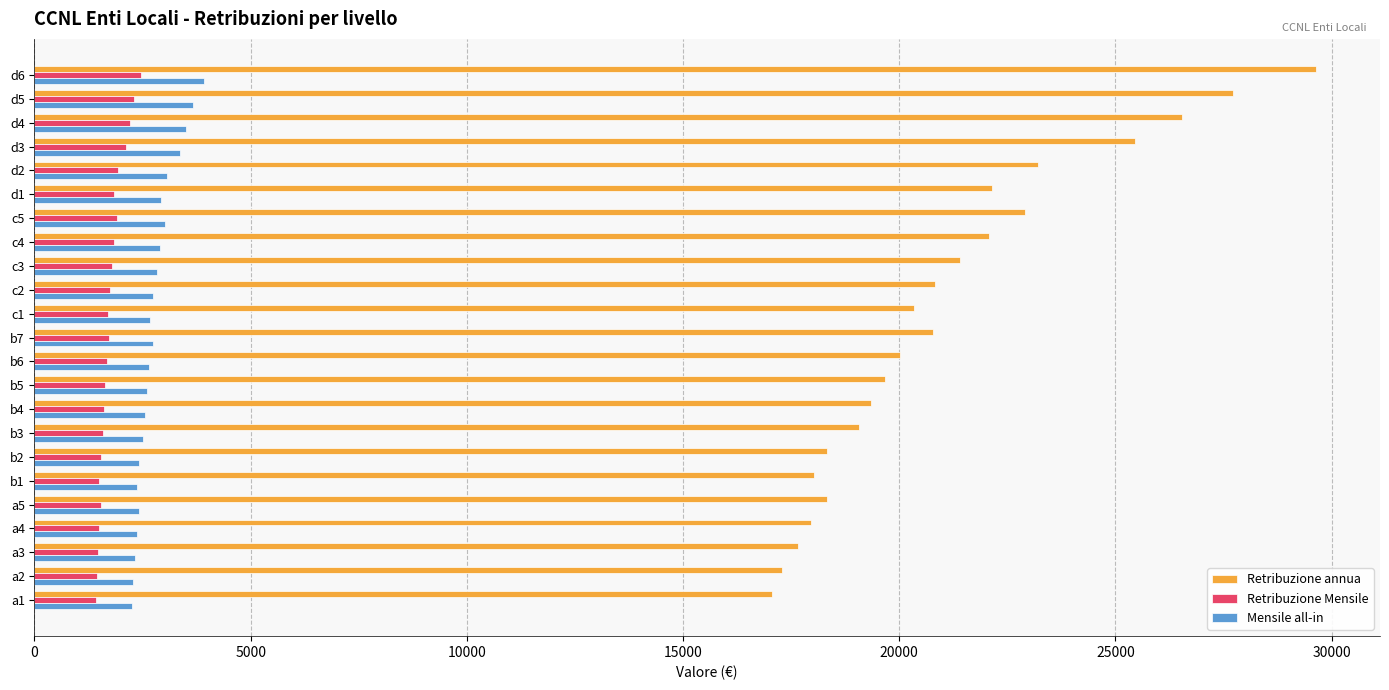

At which category is the sum across all series the highest?

d6